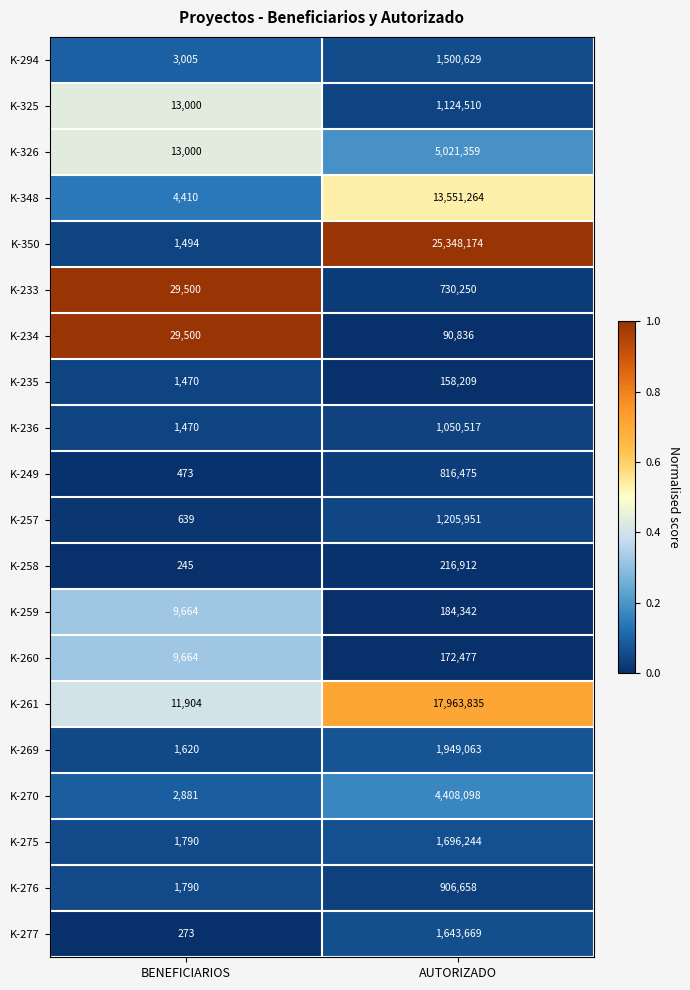

Which series changed the most between BENEFICIARIOS and AUTORIZADO?

K-350